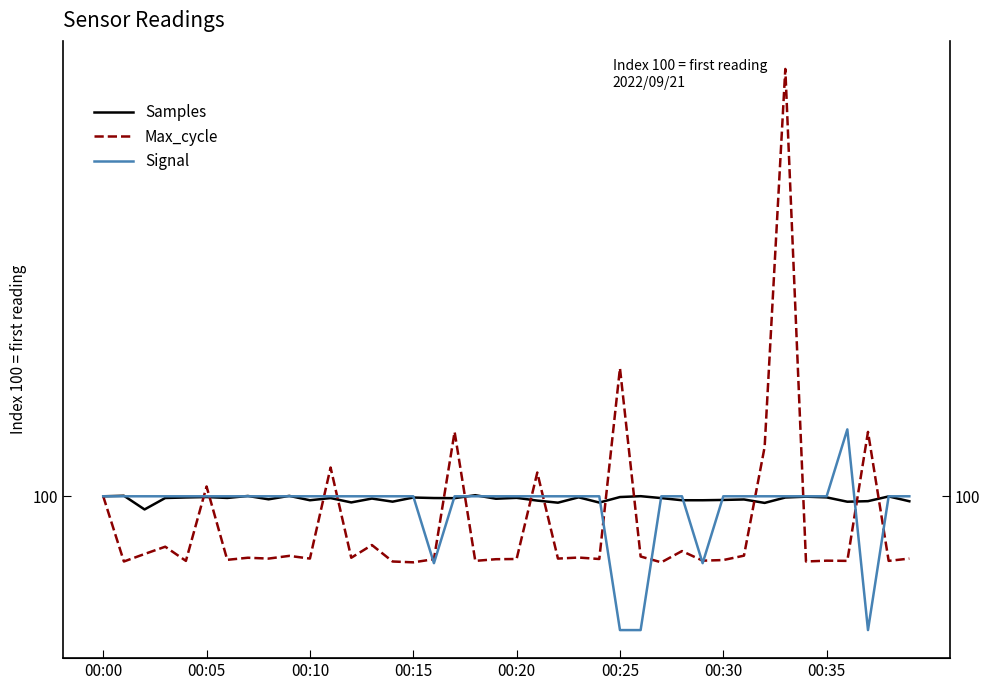

True or false: Signal and Samples cross at least once.

True